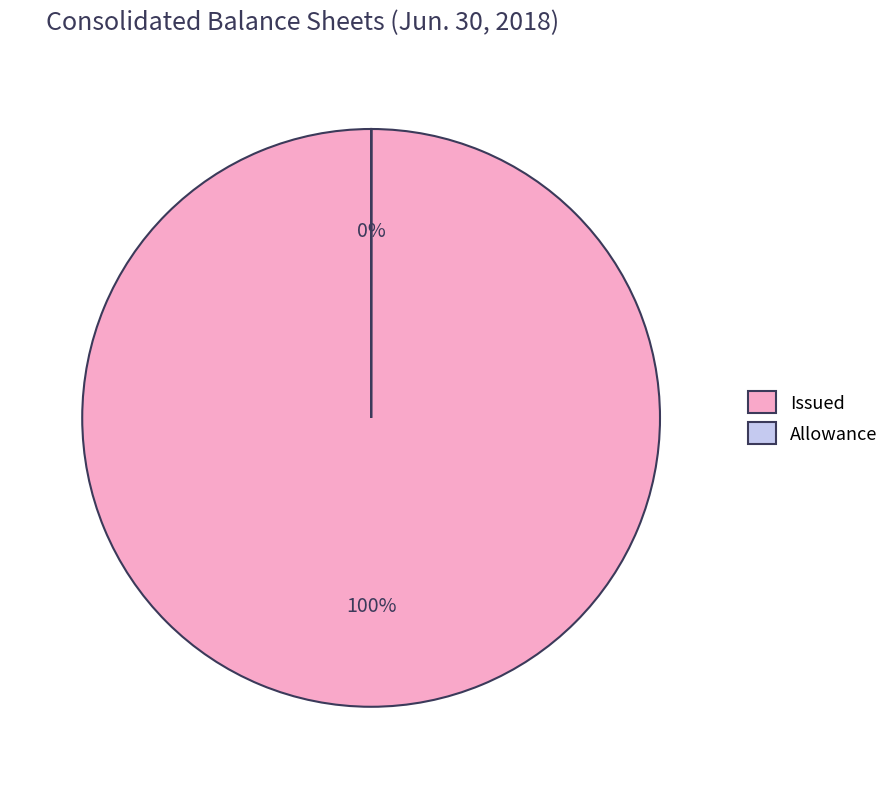

To the nearest percent, what percentage of the pie is Issued?

100%